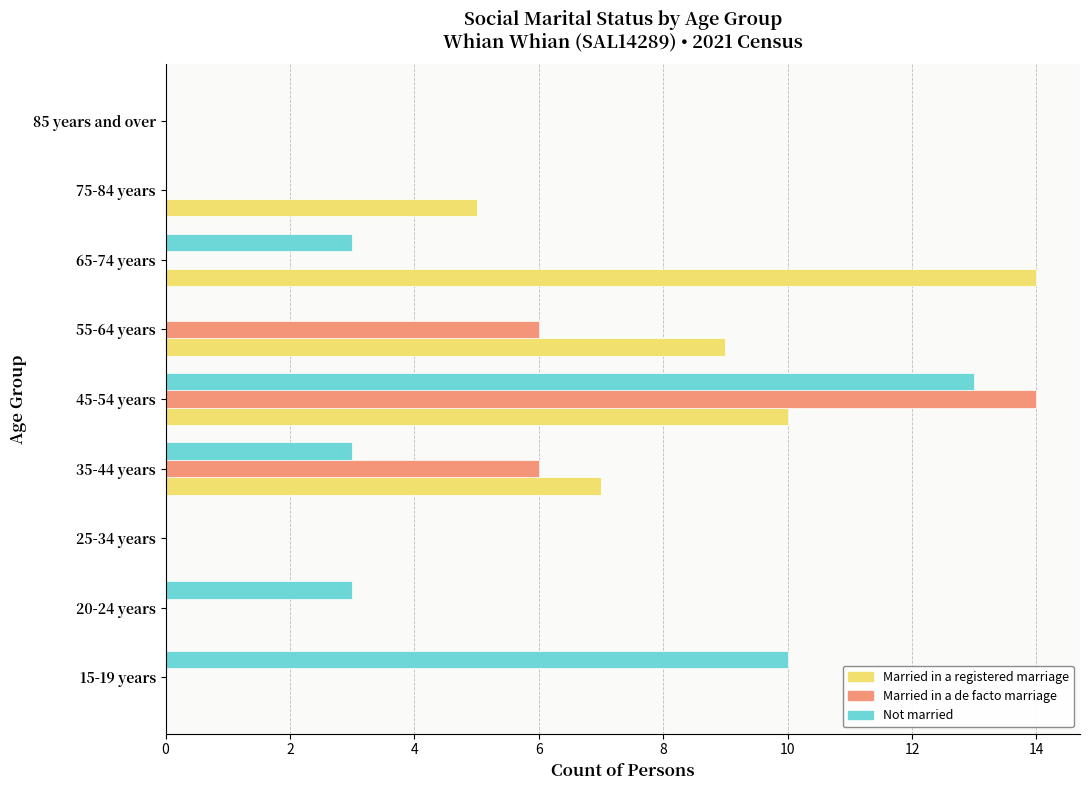

Which series has the largest total across all categories?

Married in a registered marriage